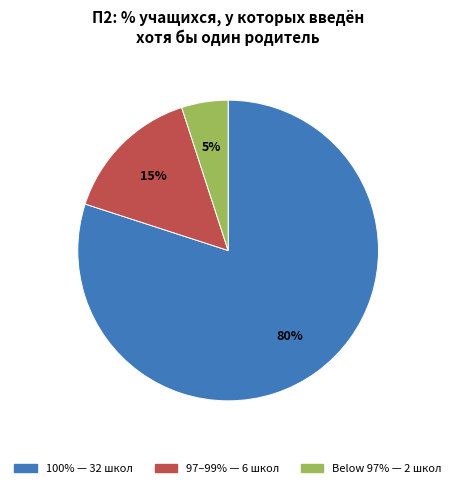

To the nearest percent, what is the average slice percentage?

33%